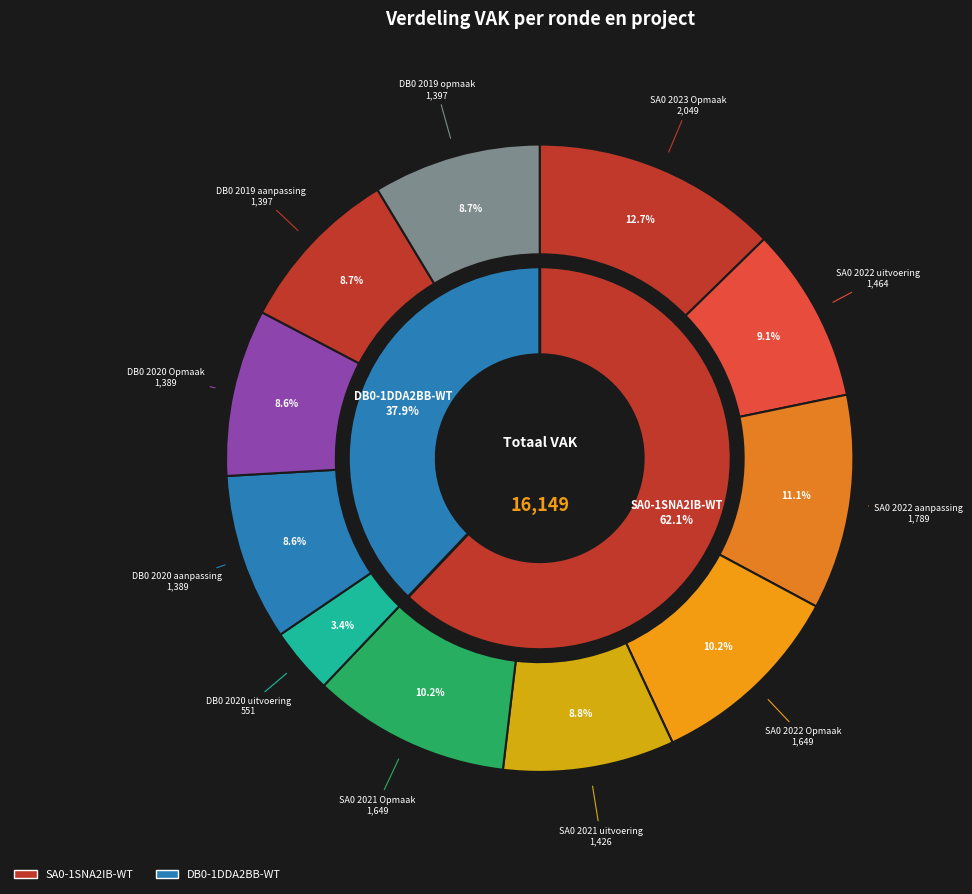

Approximately how many times larger is the value at SA0 2021 uitvoering compared to SA0 2022 aanpassing?

0.8